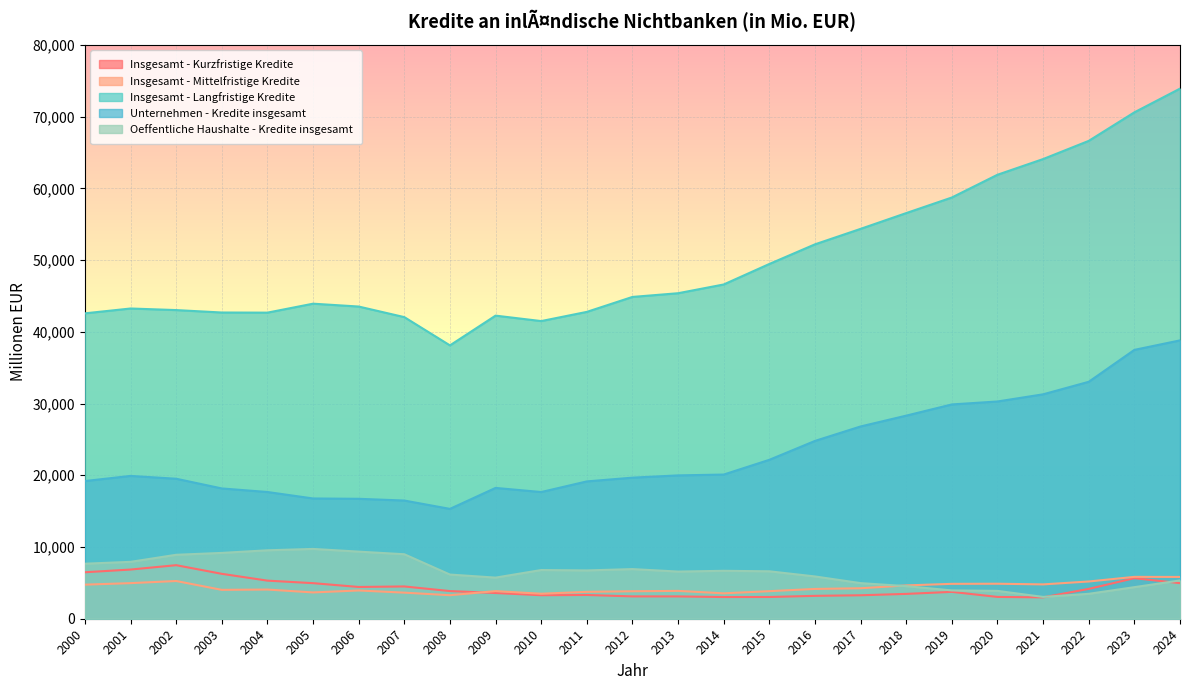

Count the number of data series in this chart.

5